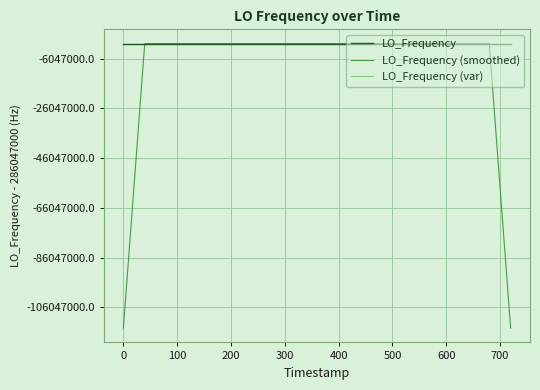

Does the chart display data point markers on the line(s)?

No